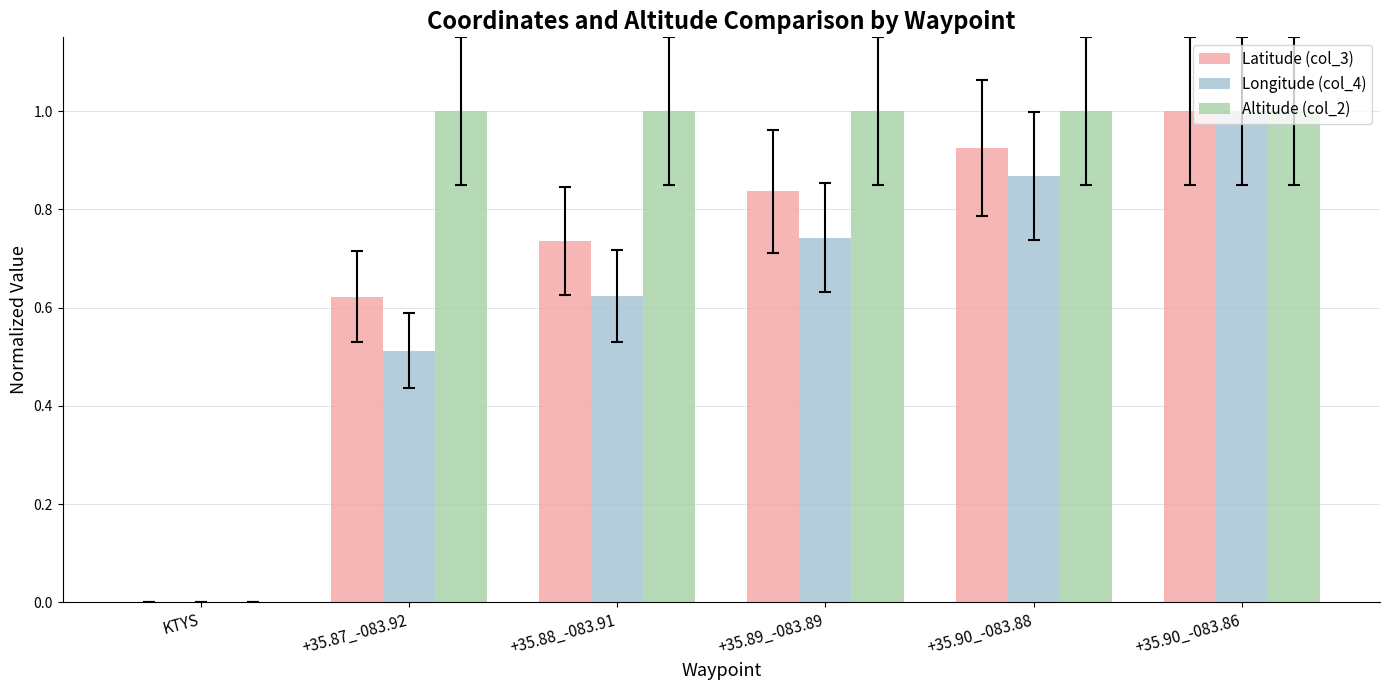

What is the total value across all series at +35.90_-083.88?

2.8